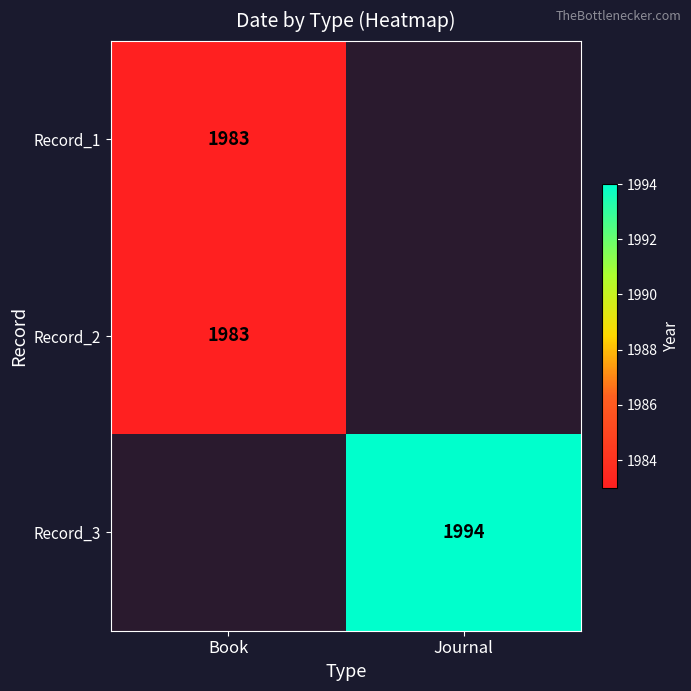

Is the value of Record_1 at Book greater than the value of Record_3 at Journal?

No